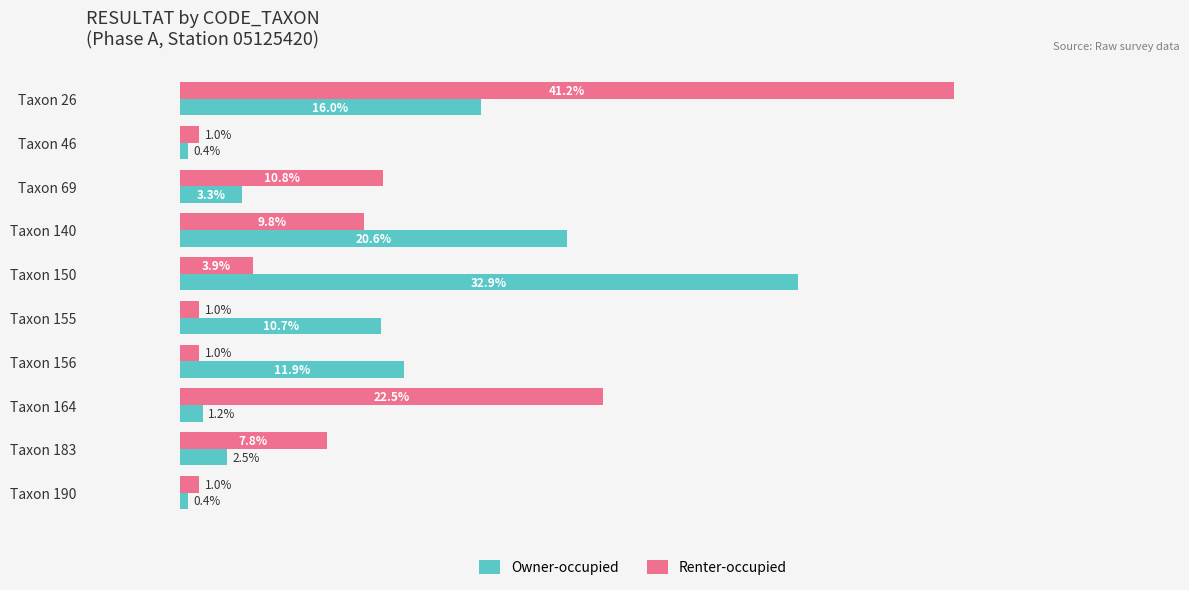

Which category has the highest value in the Owner-occupied series?

Taxon 150